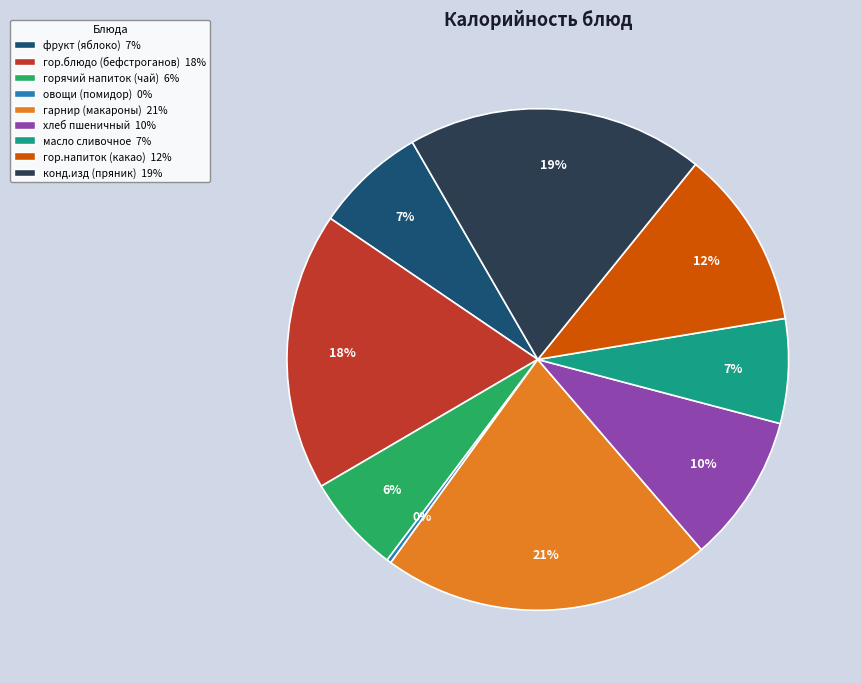

How many segments does this pie chart have?

9